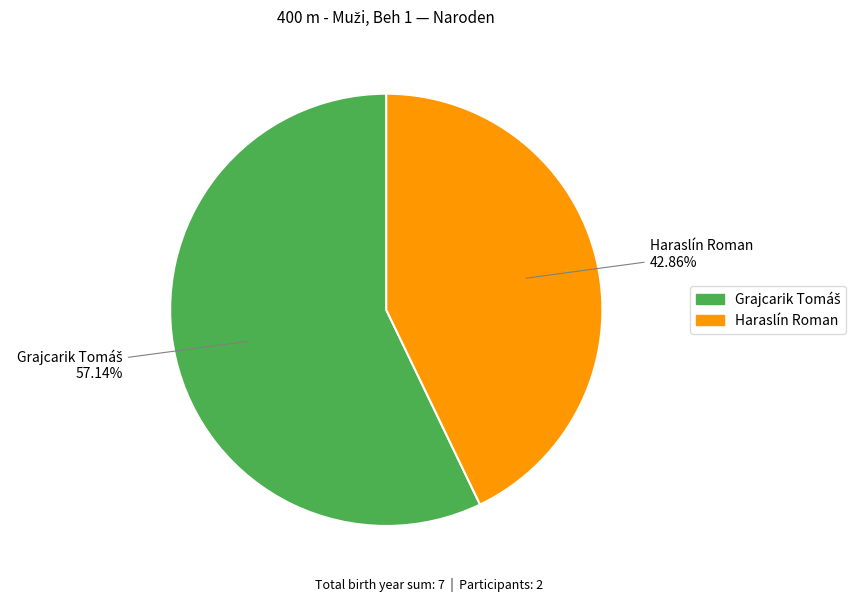

Is there any slice that represents more than half of the pie?

Yes